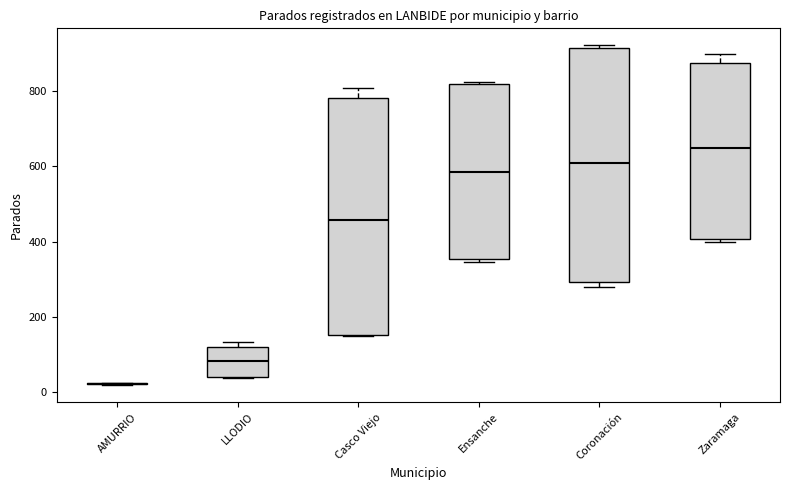

Reading left to right, read every box against the y-axis: the position of its median line, the range the box covers, and the ends of its whiskers. The values are not printed on the chart, so give them approximately, as read against the axis.

AMURRIO: box collapsed to a line at 20, whiskers 20 to 20
LLODIO: median 80, box 40 to 120, whiskers 40 to 140
Casco Viejo: median 460, box 160 to 780, whiskers 160 to 800
Ensanche: median 580, box 360 to 820, whiskers 340 to 820
Coronación: median 600, box 300 to 920, whiskers 280 to 920 (just above the box's upper edge)
Zaramaga: median 640, box 400 to 880, whiskers 400 (just below the box's lower edge) to 900